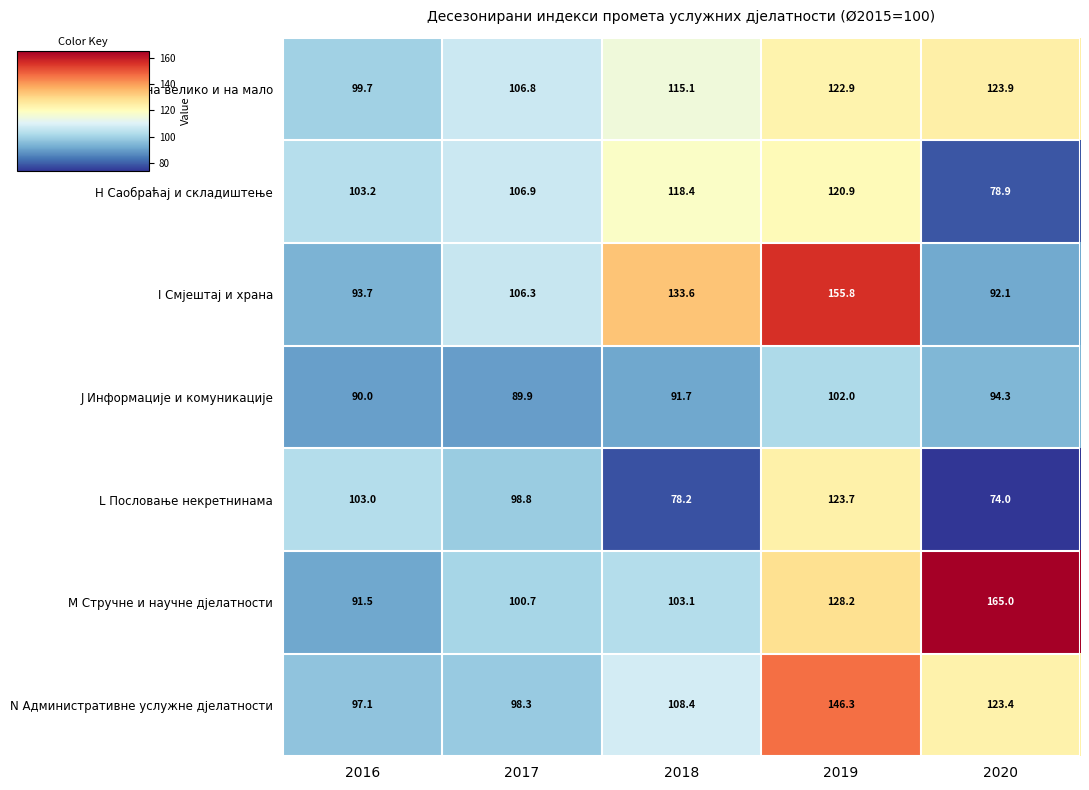

What is the difference between the highest and lowest values at 2019?

53.8